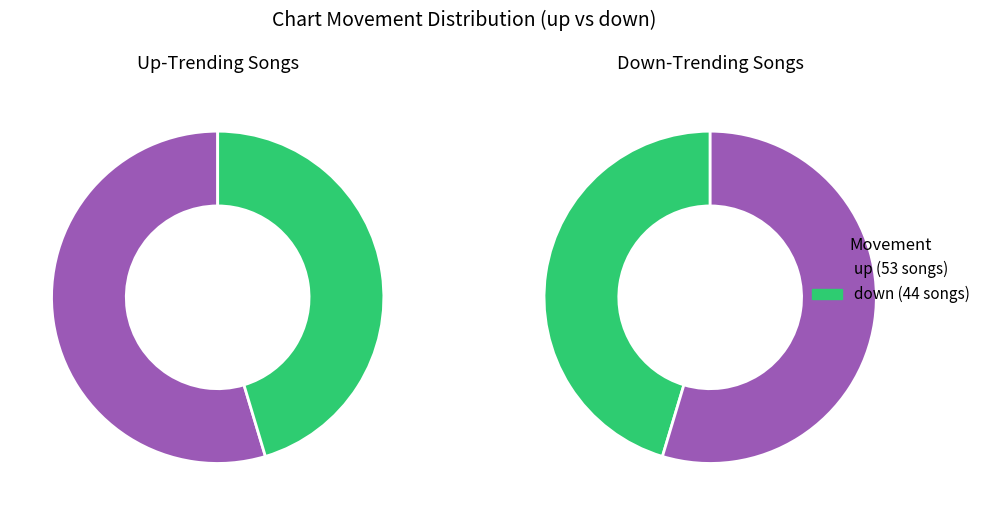

True or false: up accounts for 55% of the total.

True